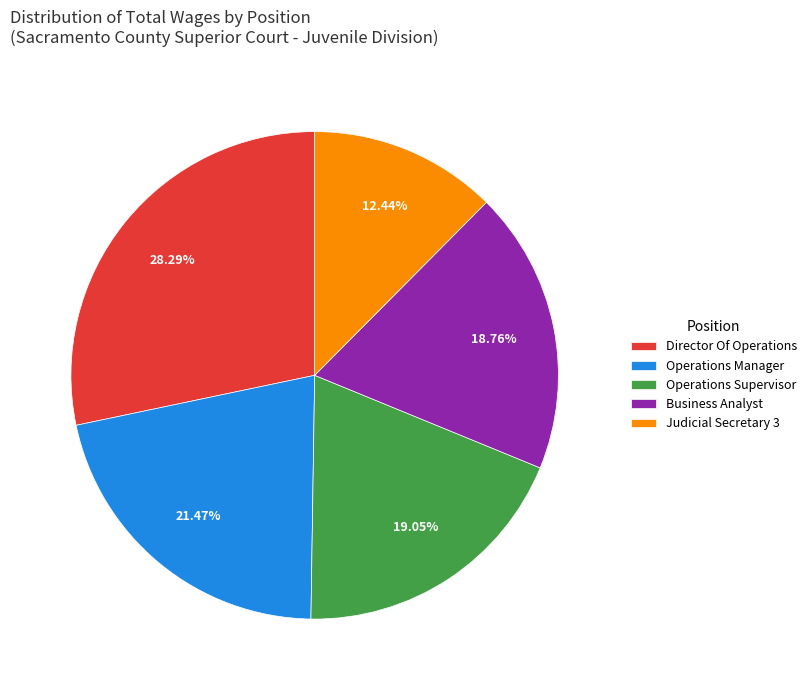

Is Operations Manager the majority of the pie?

No